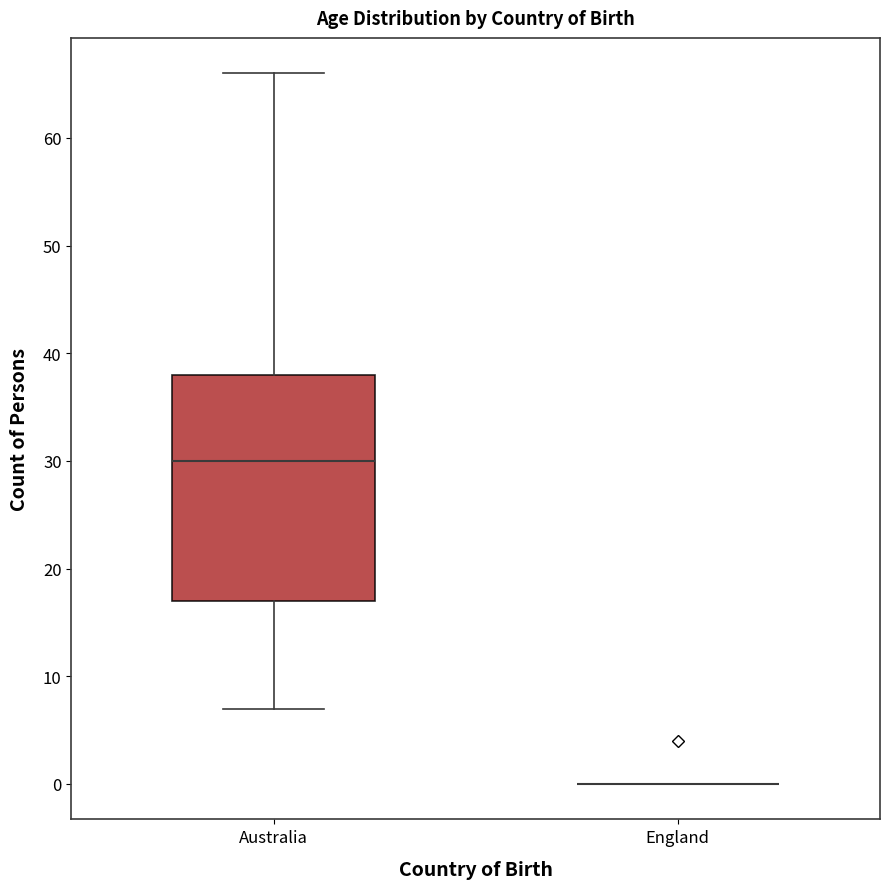

Which box is the tallest, from its lower edge to its upper edge?

Australia